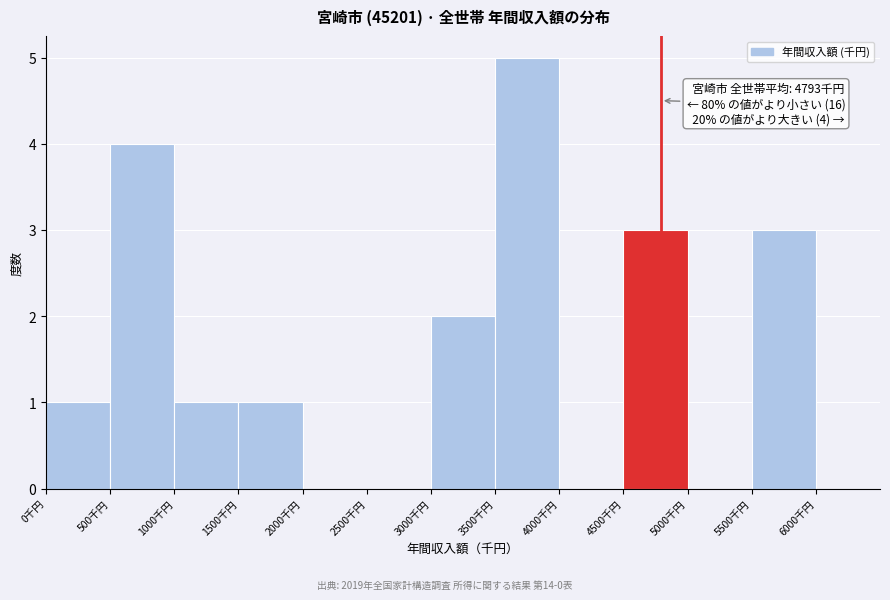

Over which range of the x-axis is the bar tallest?

3500 to 4000